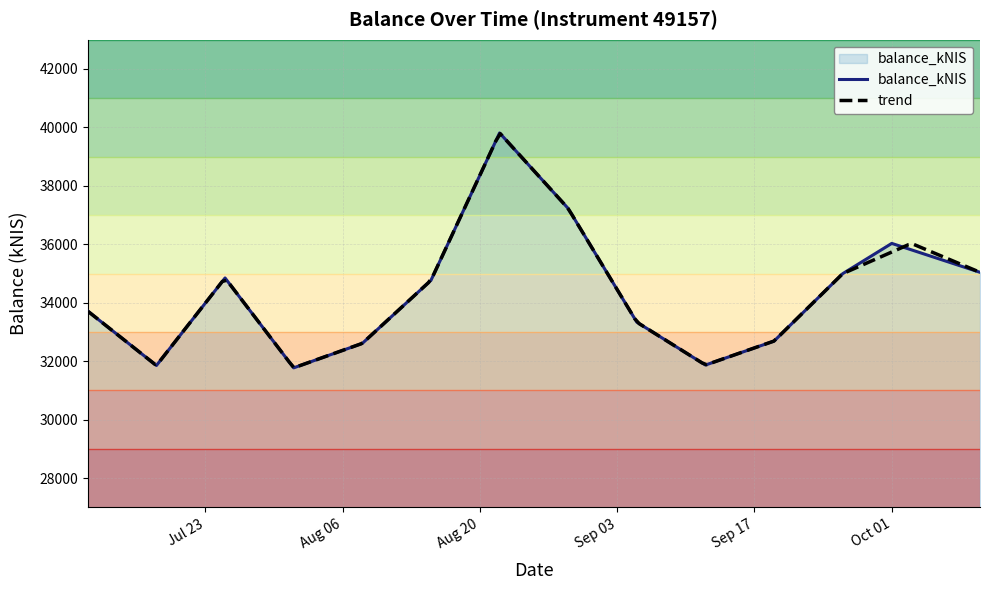

Rank the categories by value from lowest to highest.

2024-08-01, 2024-07-18, 2024-09-12, 2024-08-08, 2024-09-19, 2024-09-05, 2024-07-11, 2024-08-15, 2024-07-25, 2024-09-26, 2024-10-10, 2024-10-01, 2024-08-29, 2024-08-22